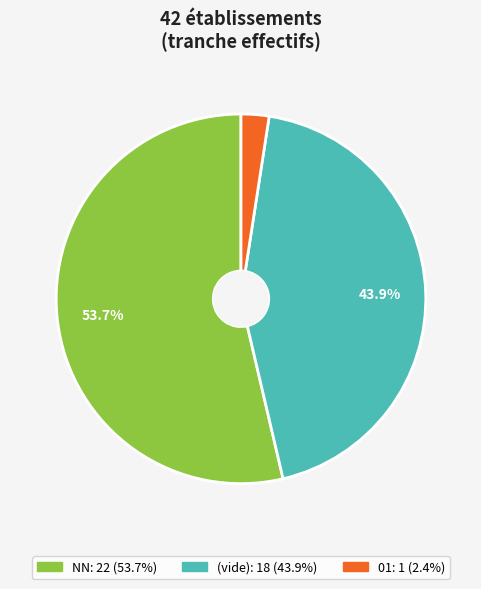

To the nearest percent, what is the difference between the largest and smallest slice percentages?

51%